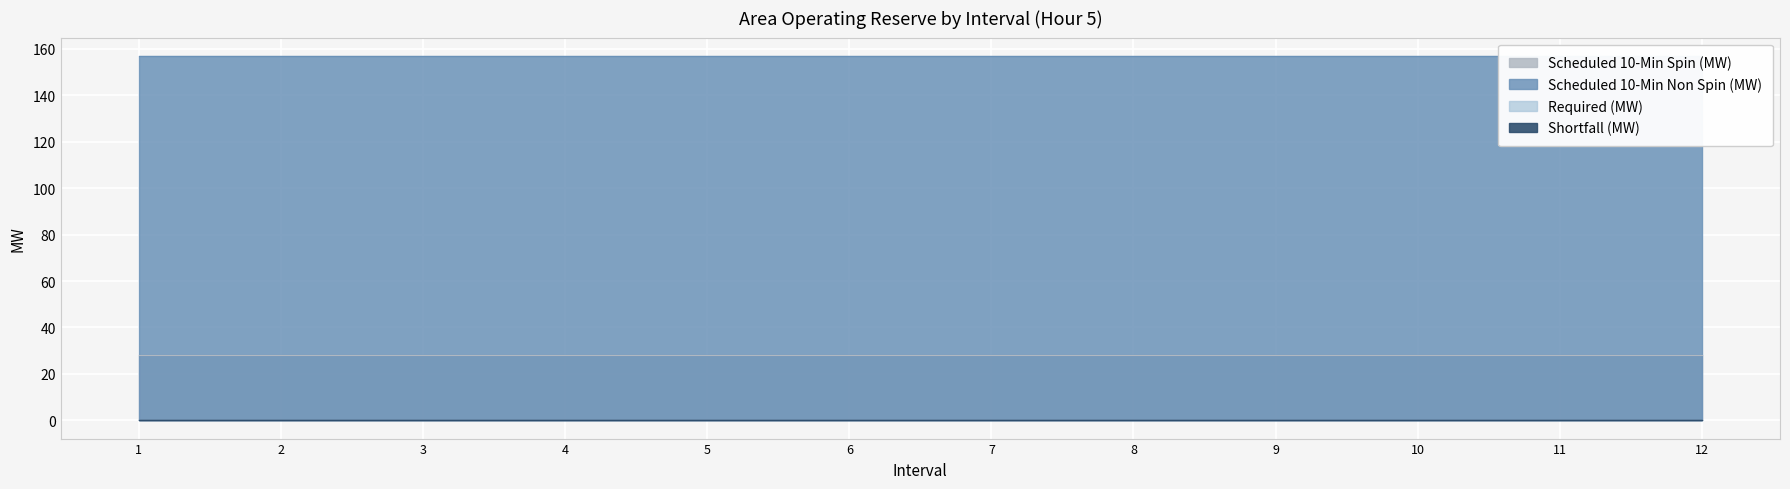

The value of Scheduled 10-Min Non Spin (MW) at 7 is 157. True or false?

True